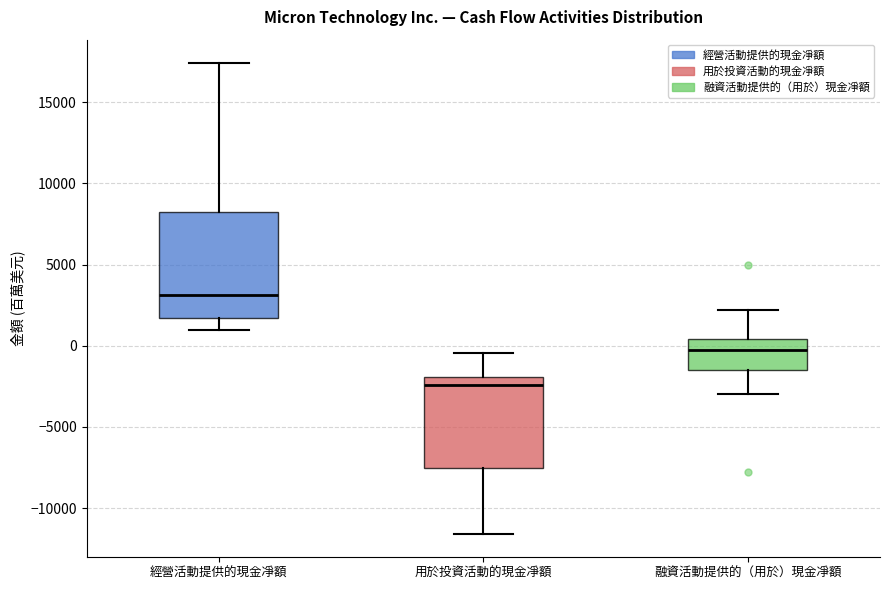

Which box's median line is the highest?

經營活動提供的現金凈額